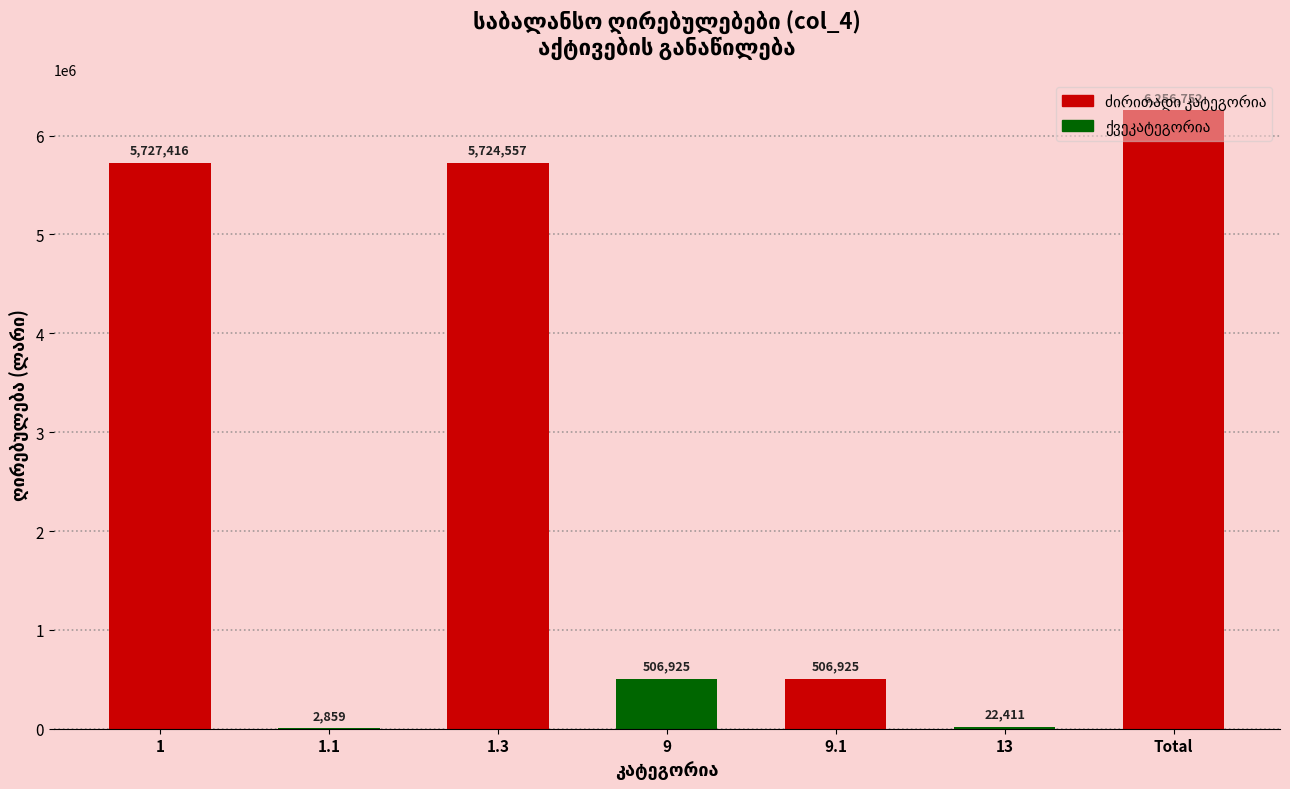

Which has a higher value, 1.1 or 13?

13